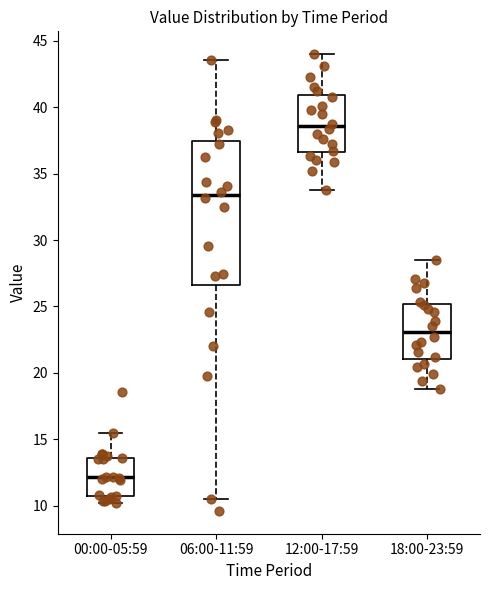

Reading left to right, read every box against the y-axis: the position of its median line, the range the box covers, and the ends of its whiskers. The values are not printed on the chart, so give them approximately, as read against the axis.

00:00-05:59: median 12.0, box 10.5 to 13.5, whiskers 10.0 to 15.5
06:00-11:59: median 33.5, box 26.5 to 37.5, whiskers 10.5 to 43.5
12:00-17:59: median 38.5, box 36.5 to 41.0, whiskers 34.0 to 44.0
18:00-23:59: median 23.0, box 21.0 to 25.0, whiskers 19.0 to 28.5